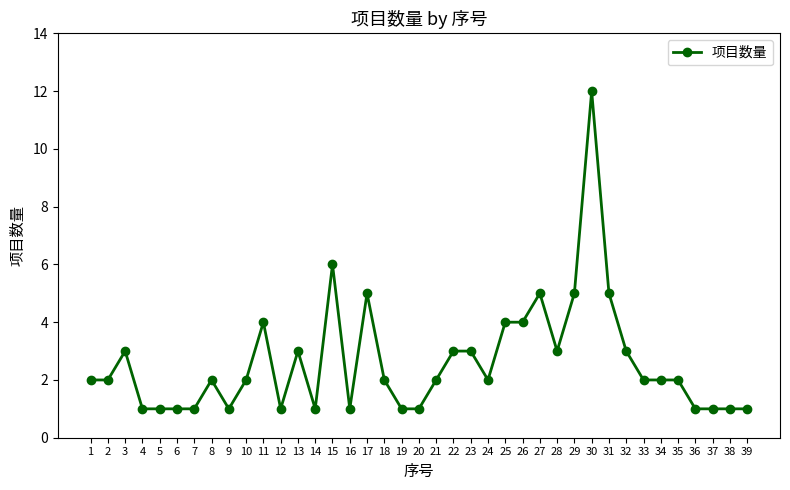

What is the sum of the values at 27 and 36?

6